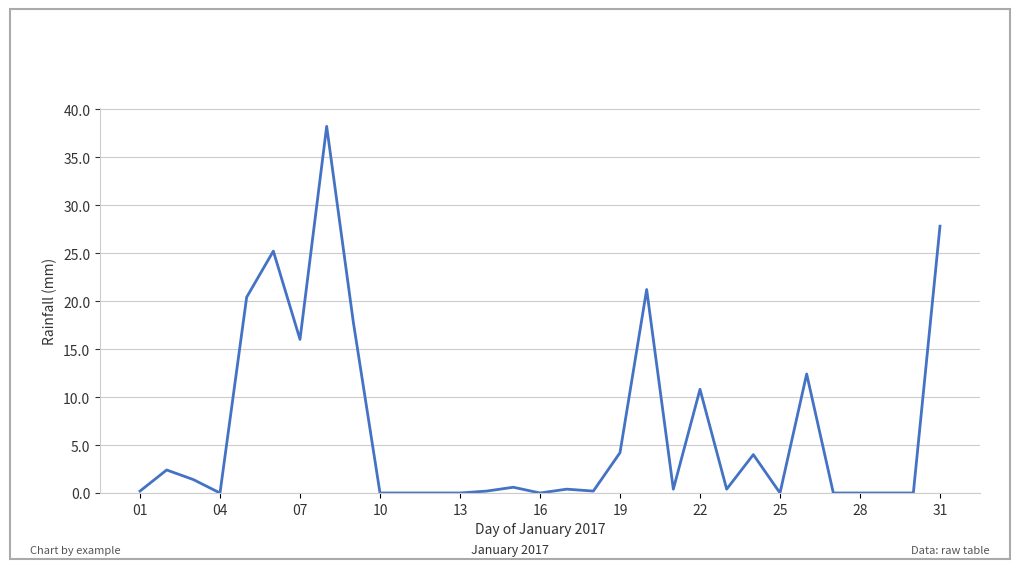

Does the chart have visible grid lines?

Yes